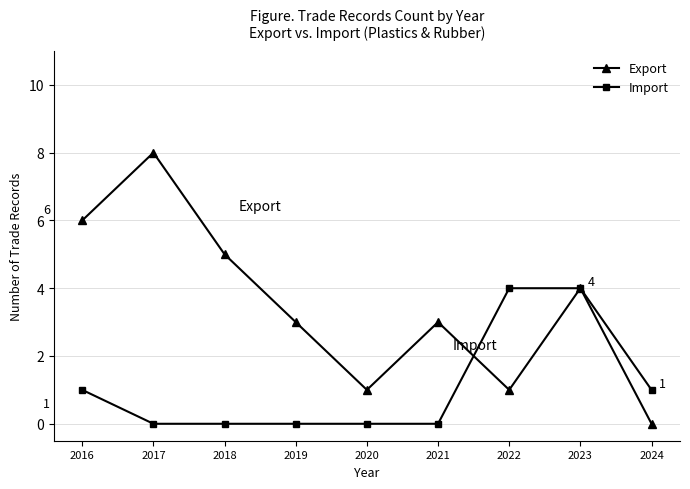

At which category does Export reach its first local peak?

2017